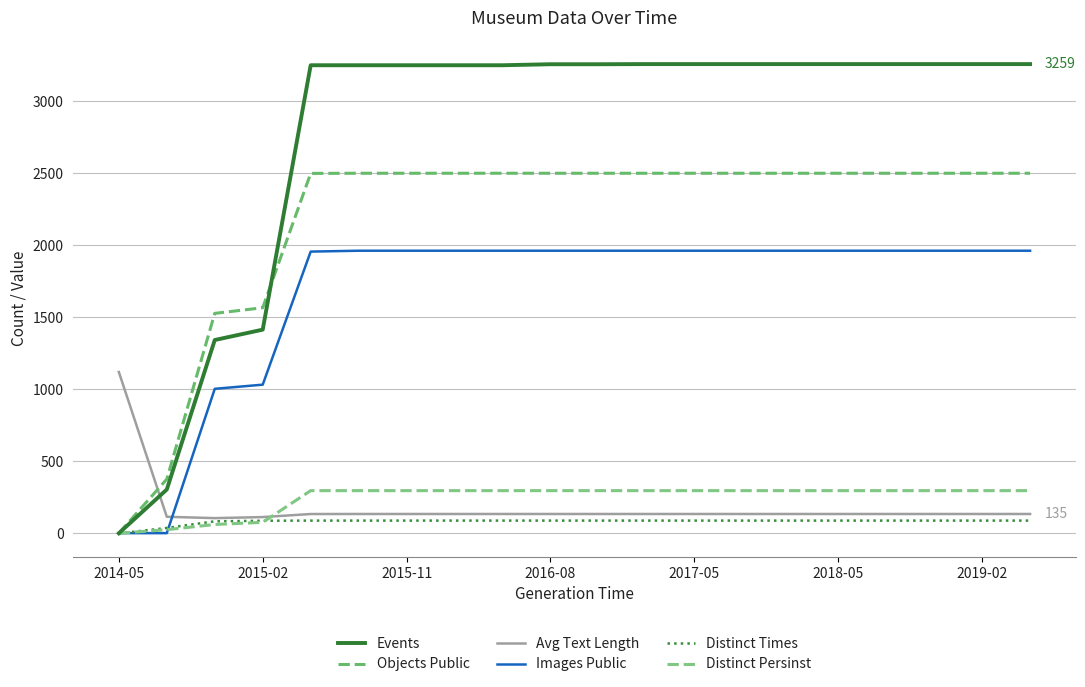

How many lines are shown in the chart?

6